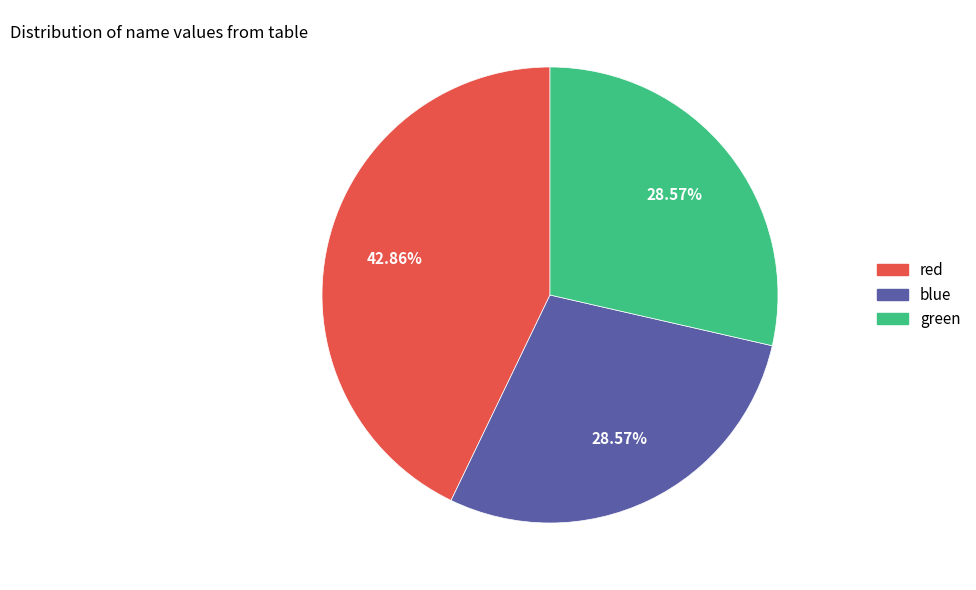

Approximately how many times larger is the value at red compared to blue?

1.5